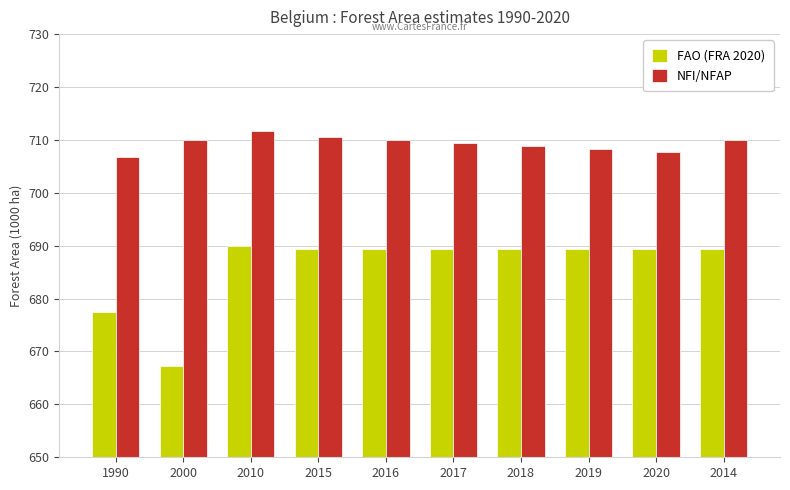

Which series has the largest range (max minus min)?

FAO (FRA 2020)